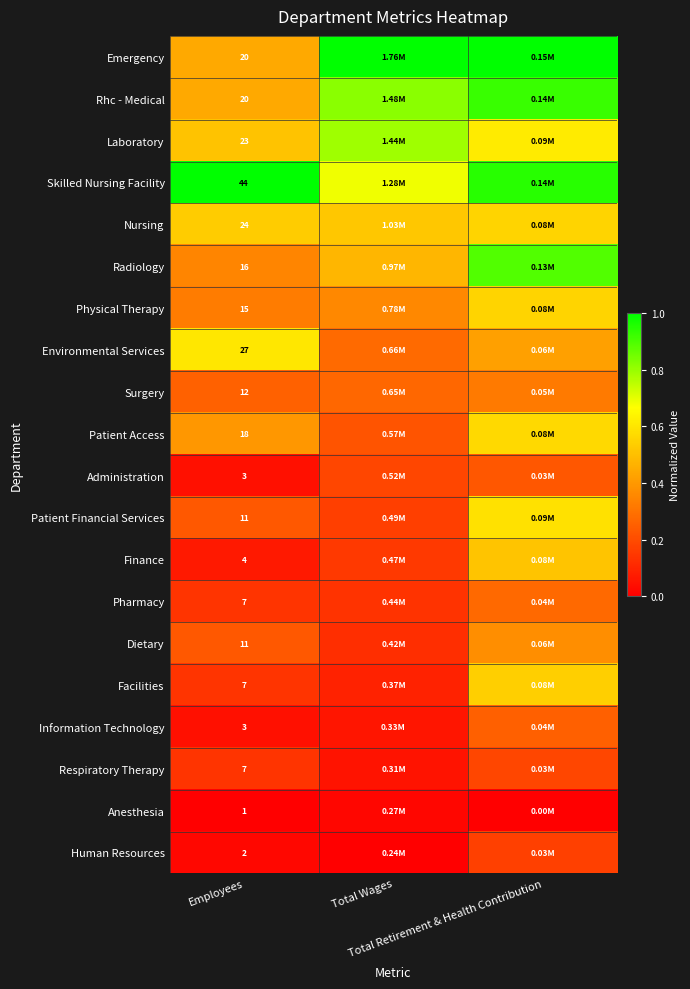

The value of Nursing at Employees is 0.8. True or false?

False